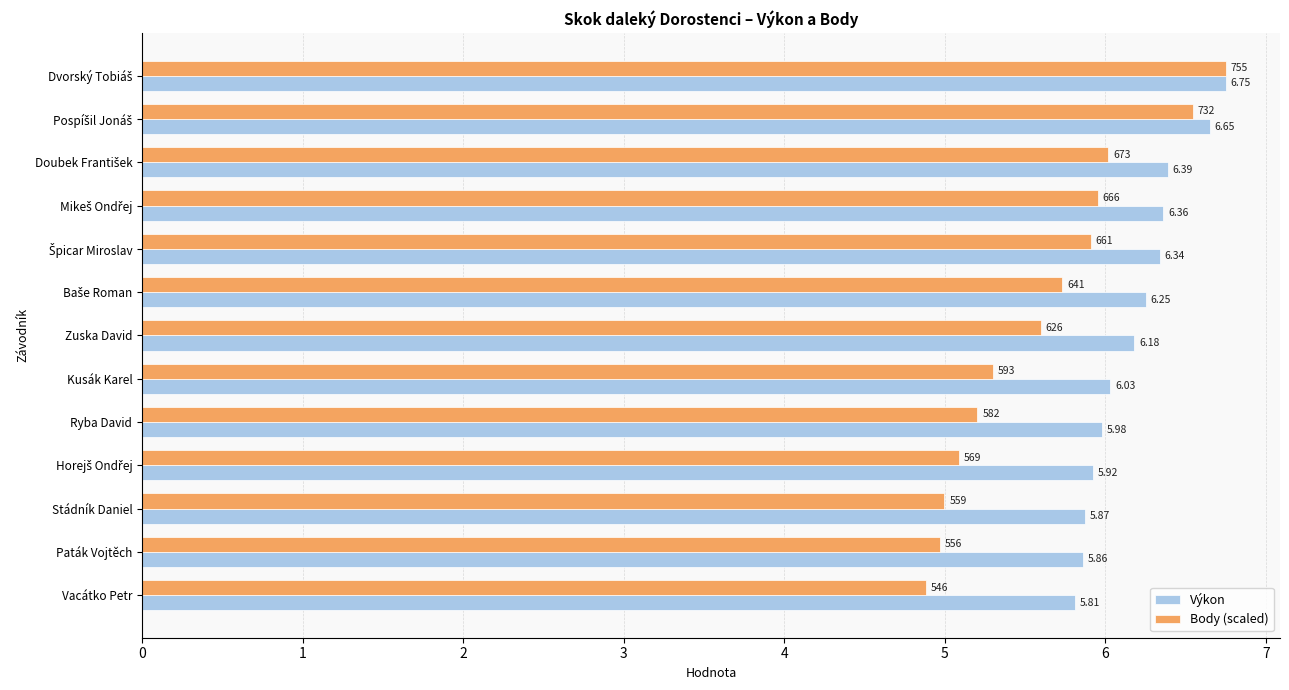

Rank the series by their average value, from lowest to highest.

Body (scaled), Výkon